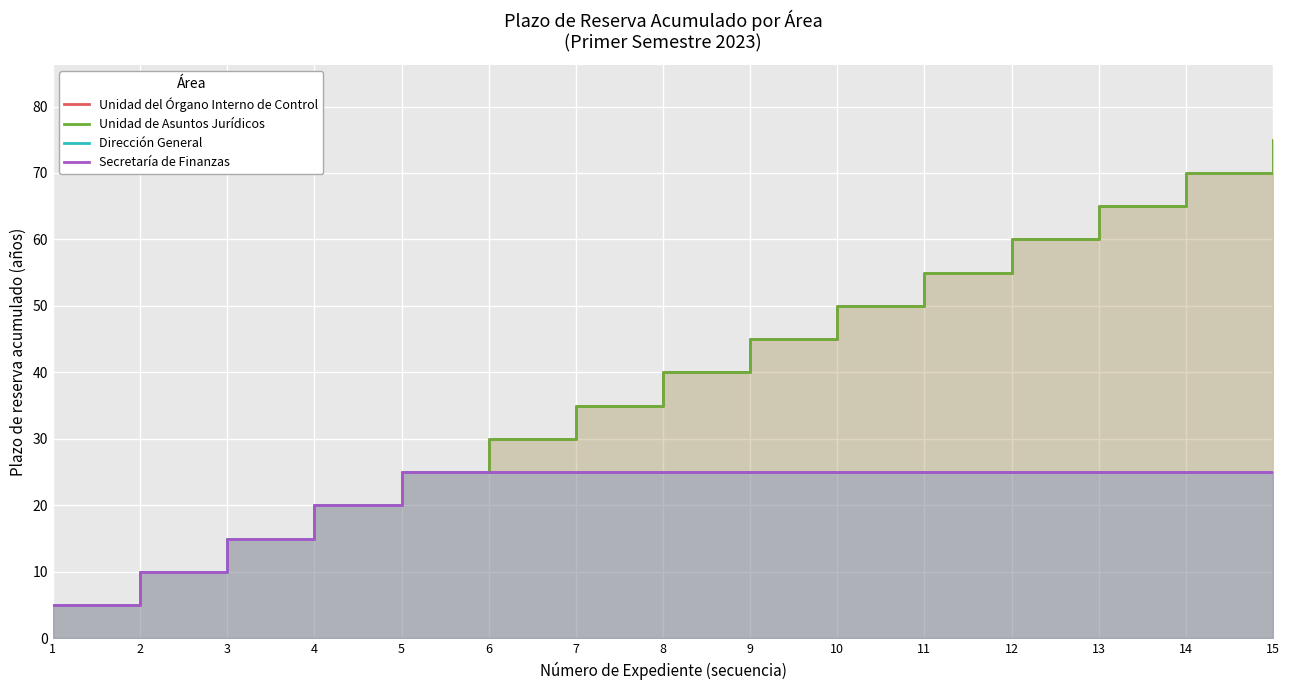

Is it true that Dirección General equals 3 at 3?

False